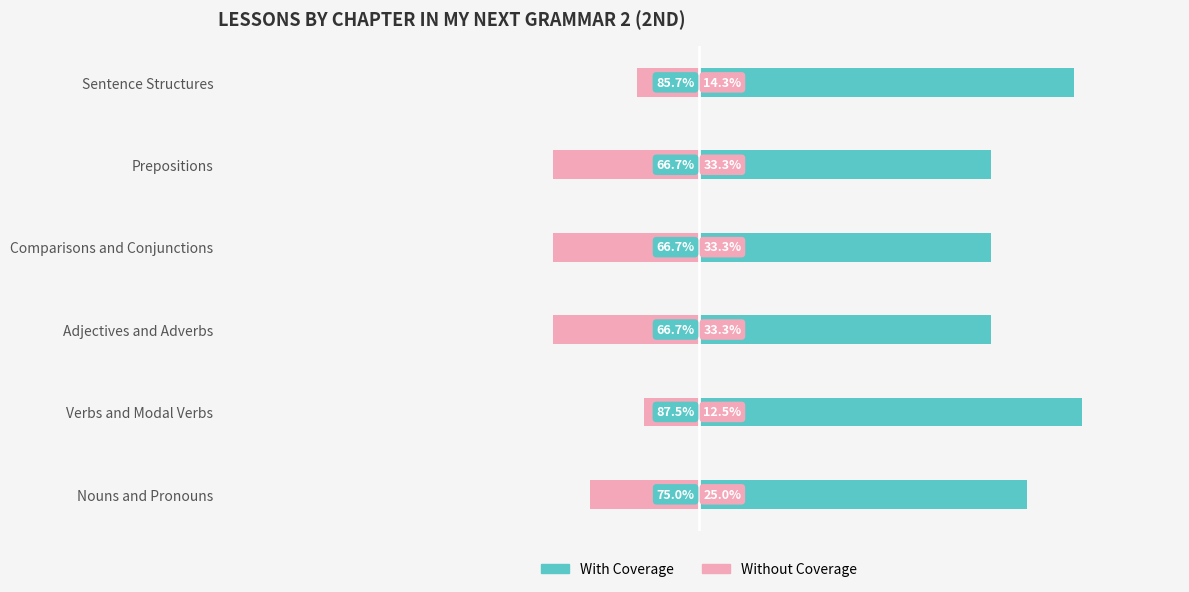

Reading left to right, transcribe all the data shown in this chart.

With Coverage: 75.0	87.5	66.7	66.7	66.7	85.7
Without Coverage: -25.0	-12.5	-33.3	-33.3	-33.3	-14.3